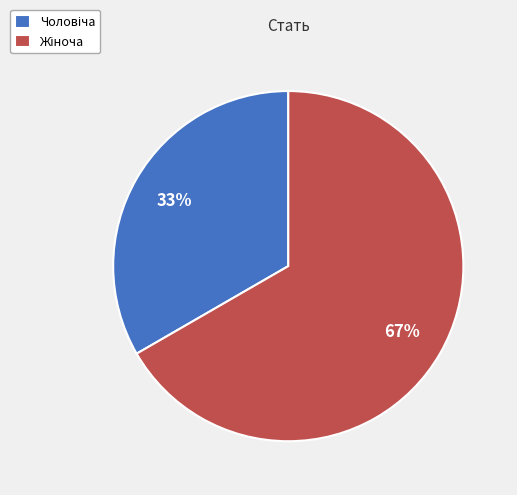

To the nearest percent, what is the average slice percentage?

50%